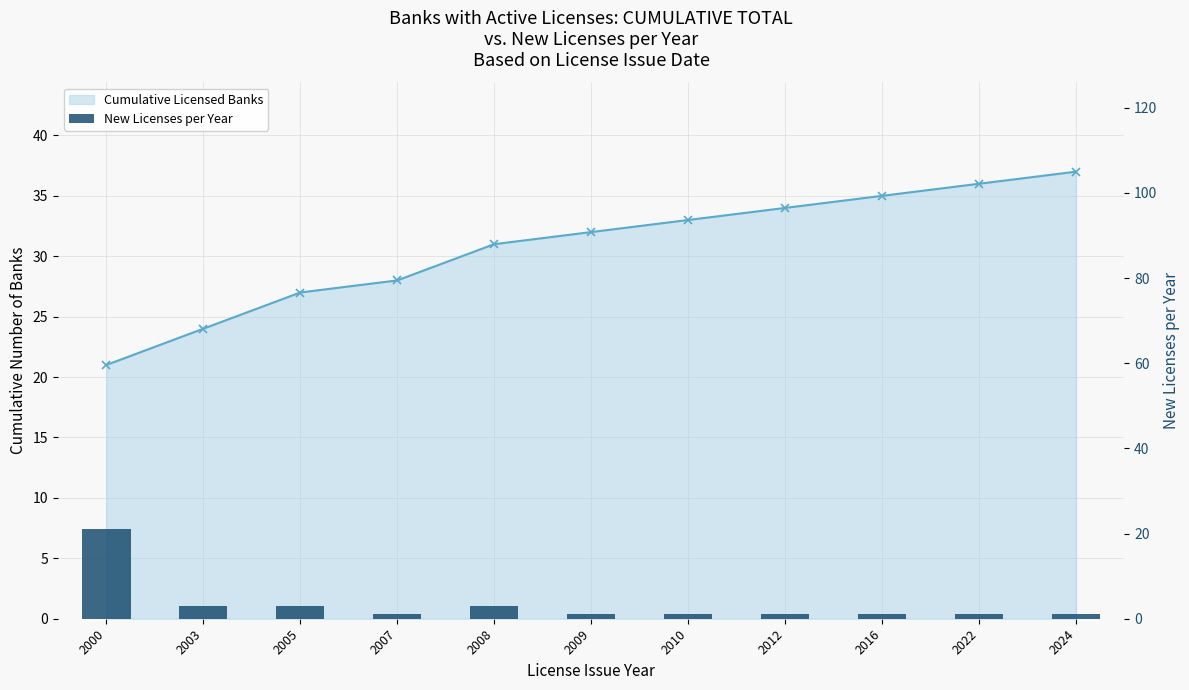

Rank the categories by value from highest to lowest.

2000, 2003, 2005, 2008, 2007, 2009, 2010, 2012, 2016, 2022, 2024